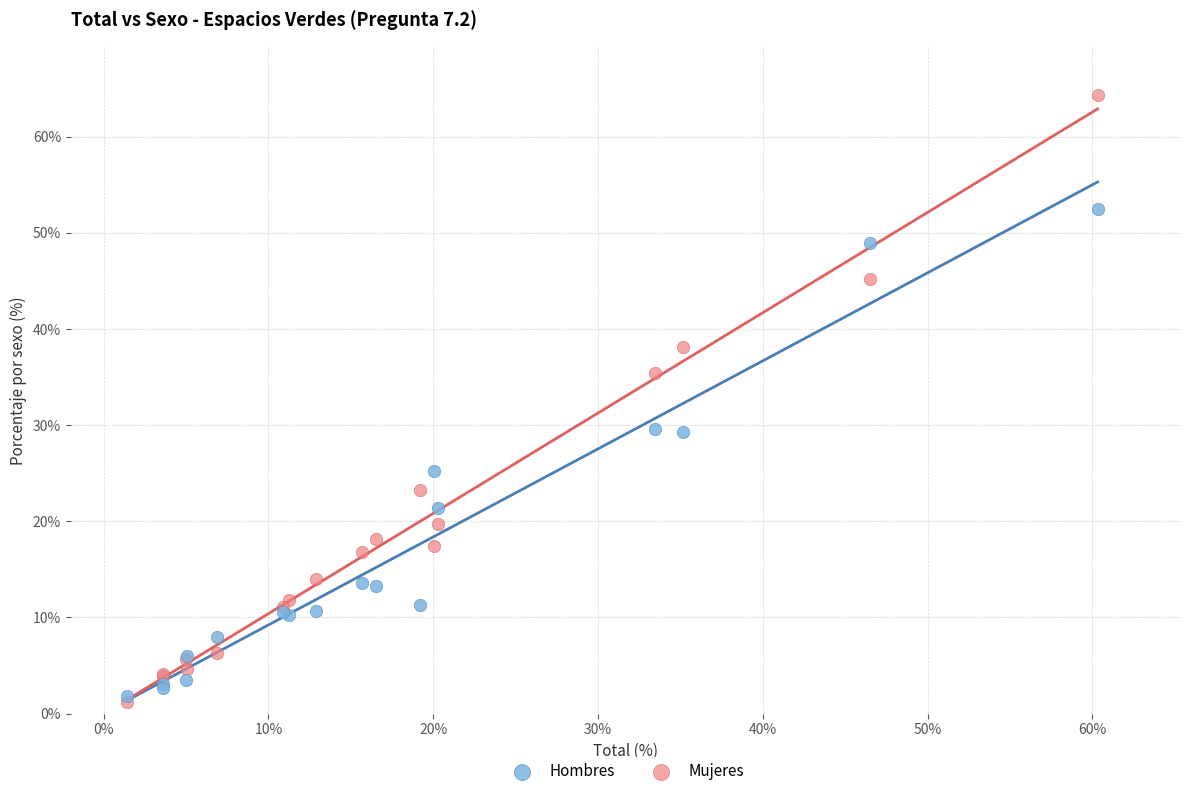

What are all the series names shown in the legend?

Hombres, Mujeres